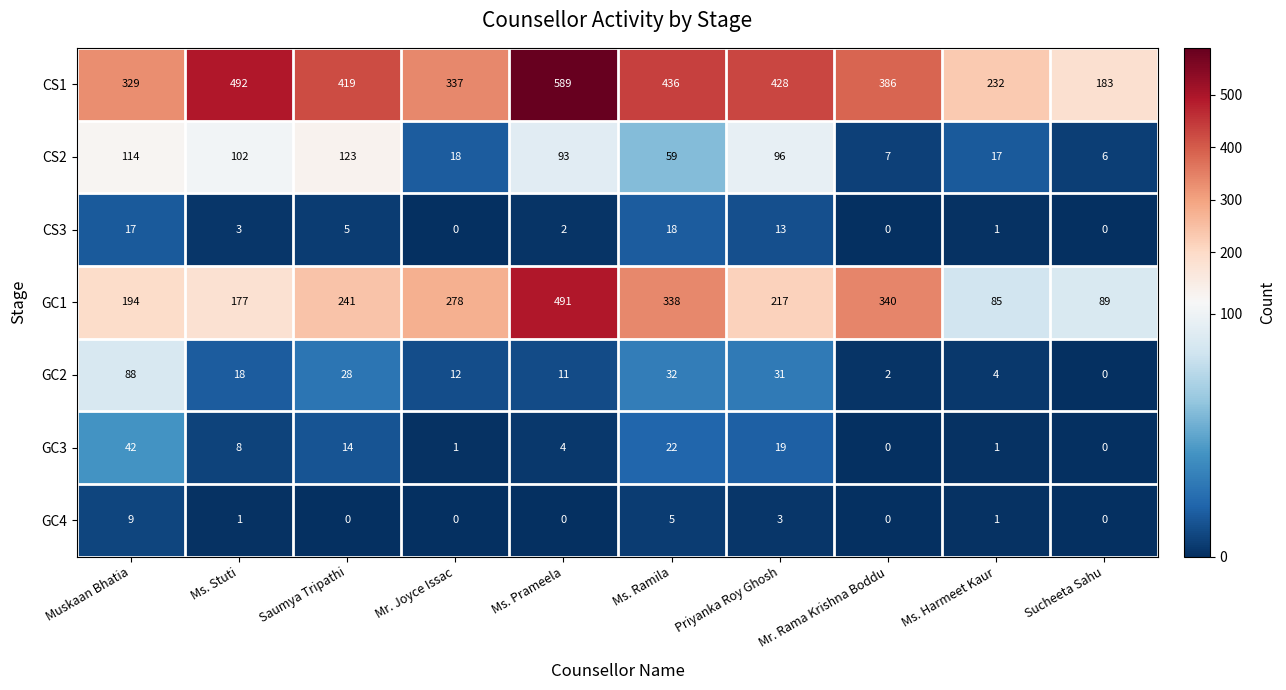

Where does the GC2 series first go above 18?

Muskaan Bhatia